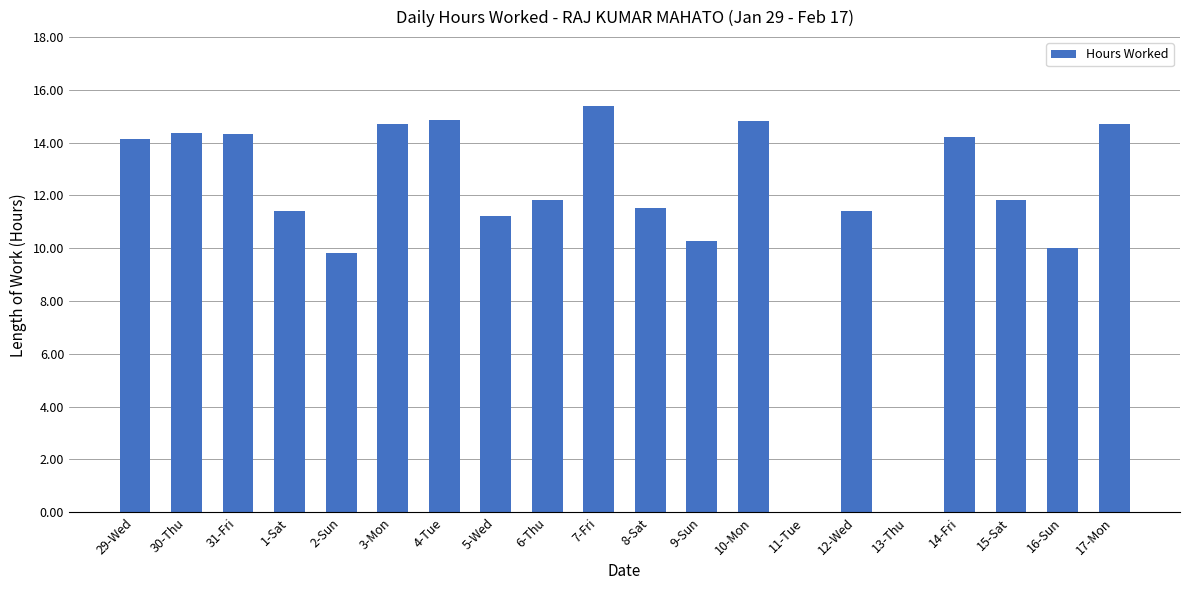

What is the sum of all values?

230.9